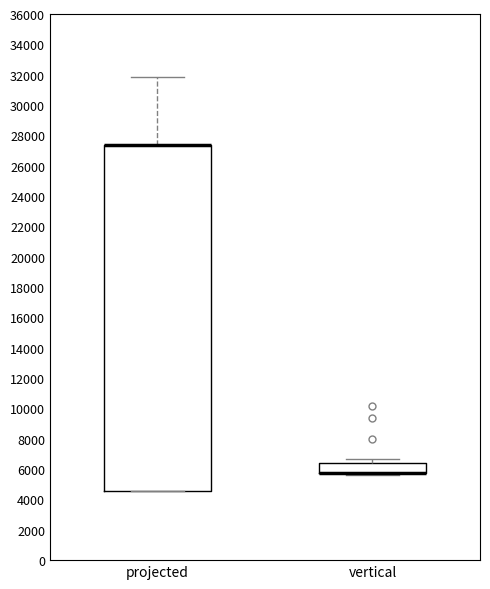

Which box is the tallest, from its lower edge to its upper edge?

projected